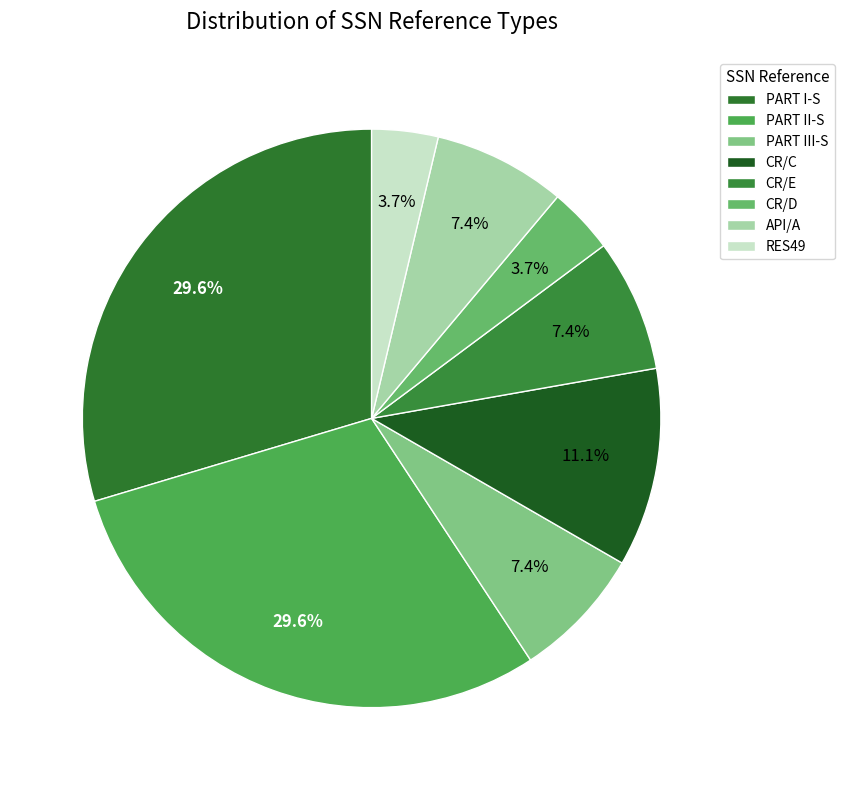

To the nearest percent, what is the average slice percentage?

12%